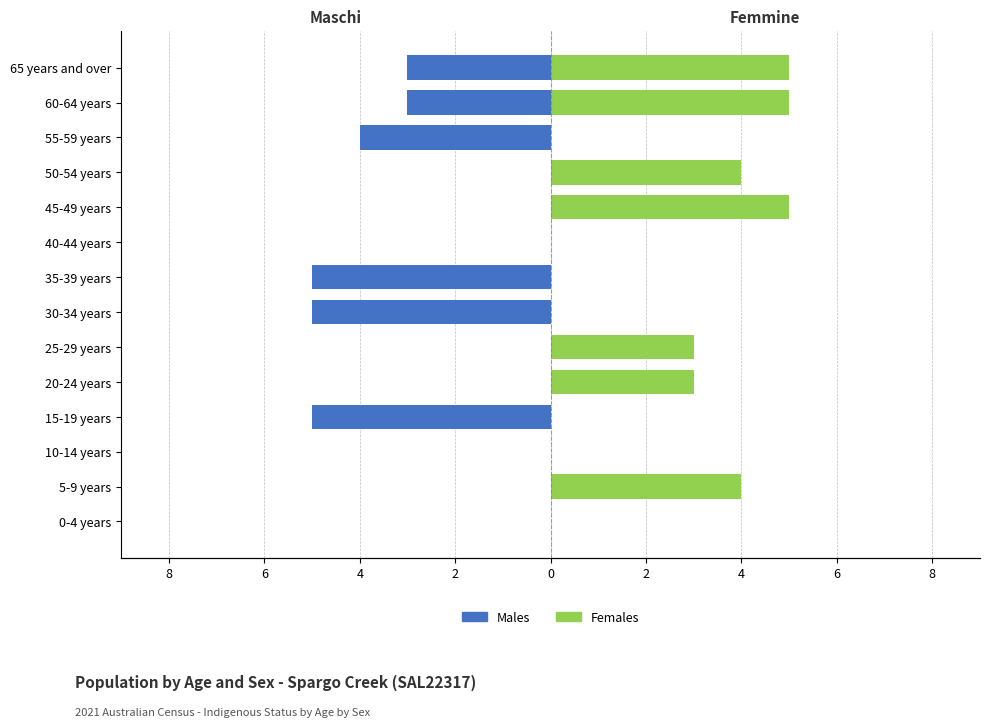

What is the sum of all Females values?

29